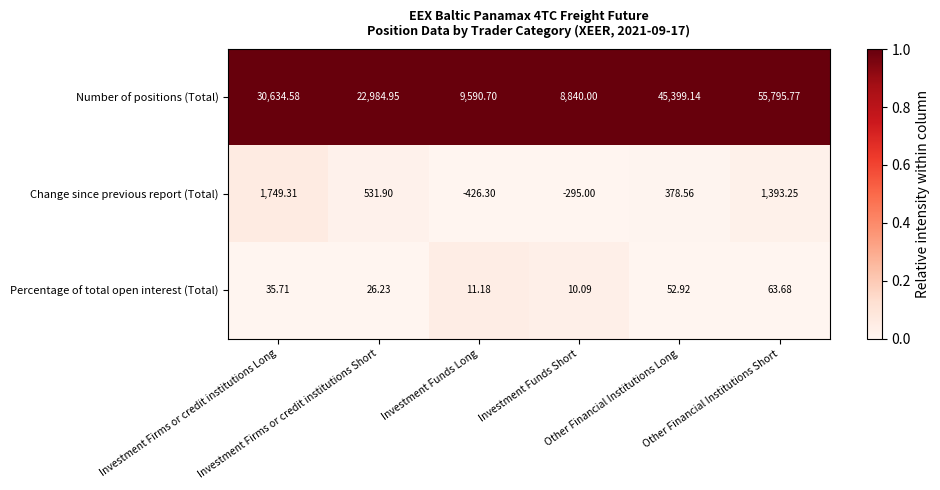

Which series has the largest total across all categories?

Number of positions (Total)